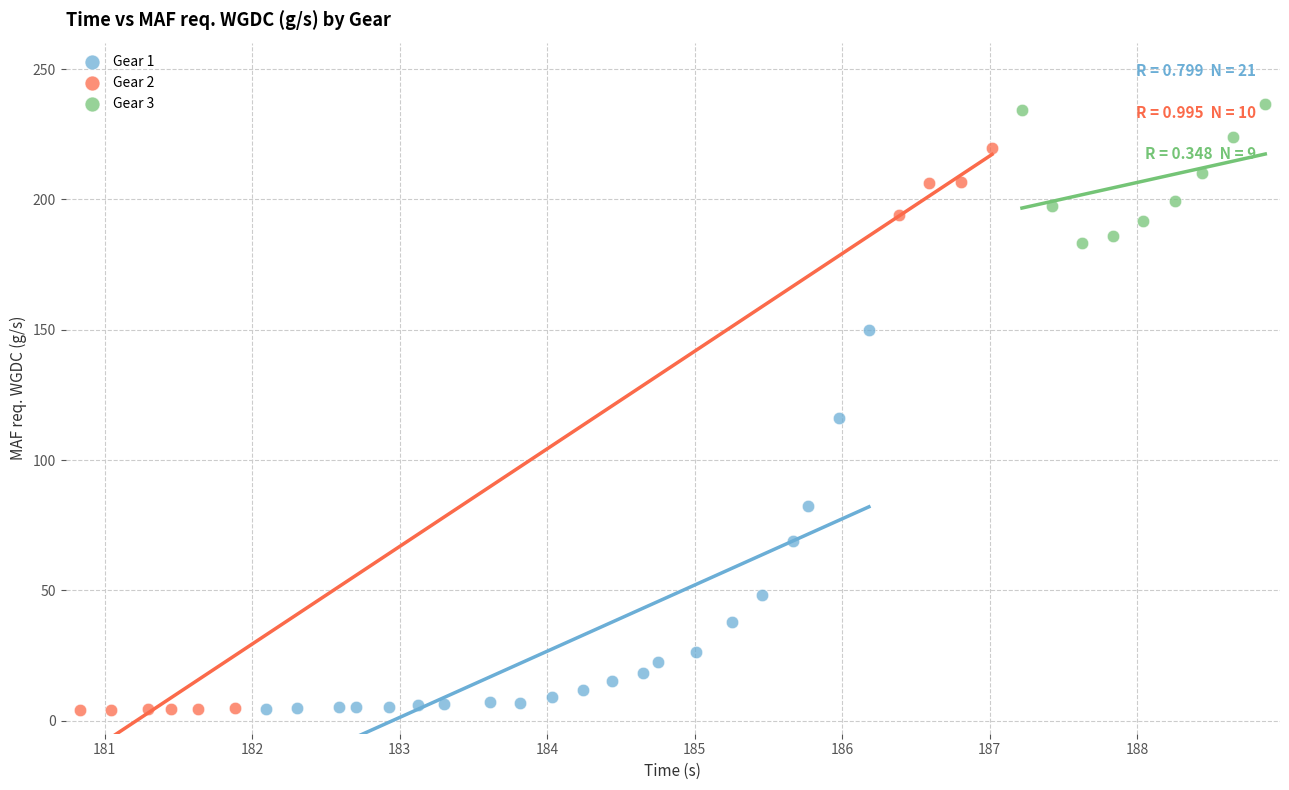

Which series has the widest spread of Y values?

Gear 2